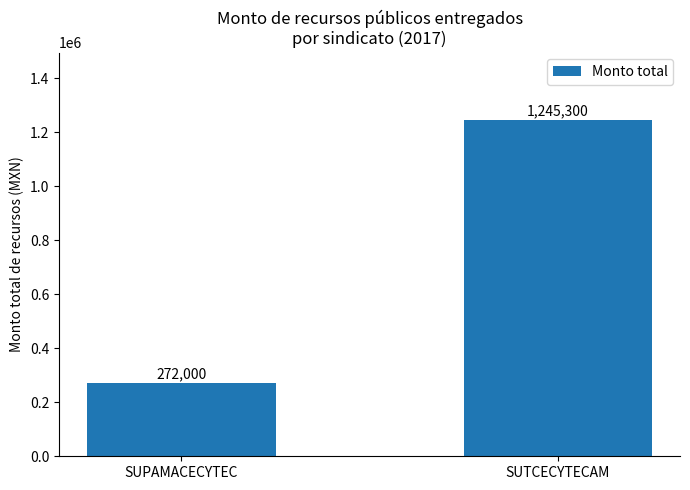

What is the greatest value displayed?

1245300